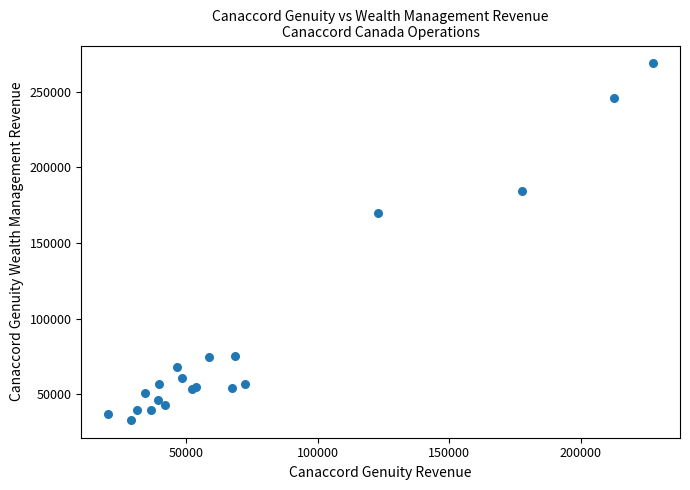

What Y value in the scatter plot is closest to 150831?

169628